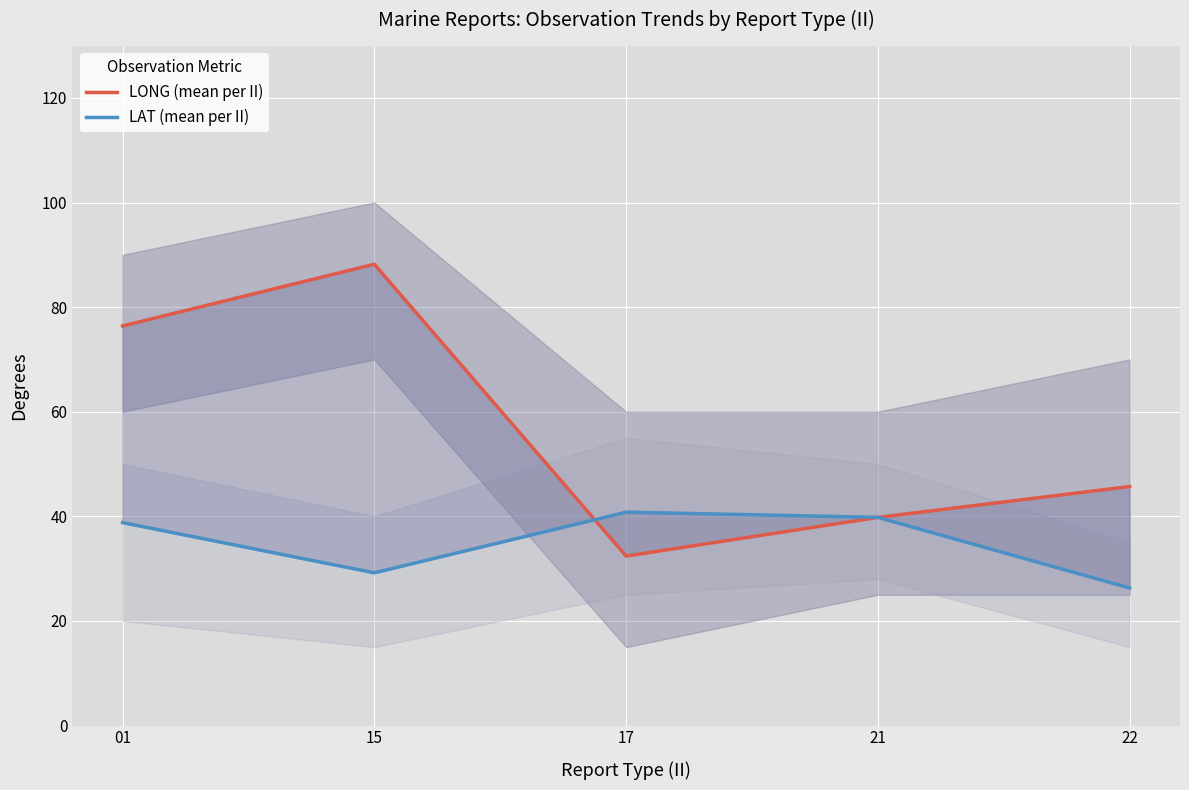

Reading left to right, what are all the values shown in this chart?

LONG (mean per II): 01=76.4	15=88.2	17=32.4	21=39.8	22=45.7
LAT (mean per II): 01=38.8	15=29.2	17=40.8	21=39.8	22=26.3